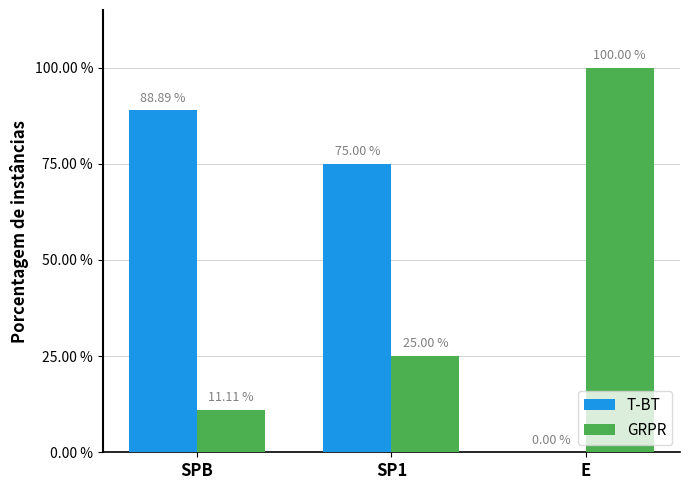

Is the value of GRPR at E greater than the value of T-BT at SP1?

Yes